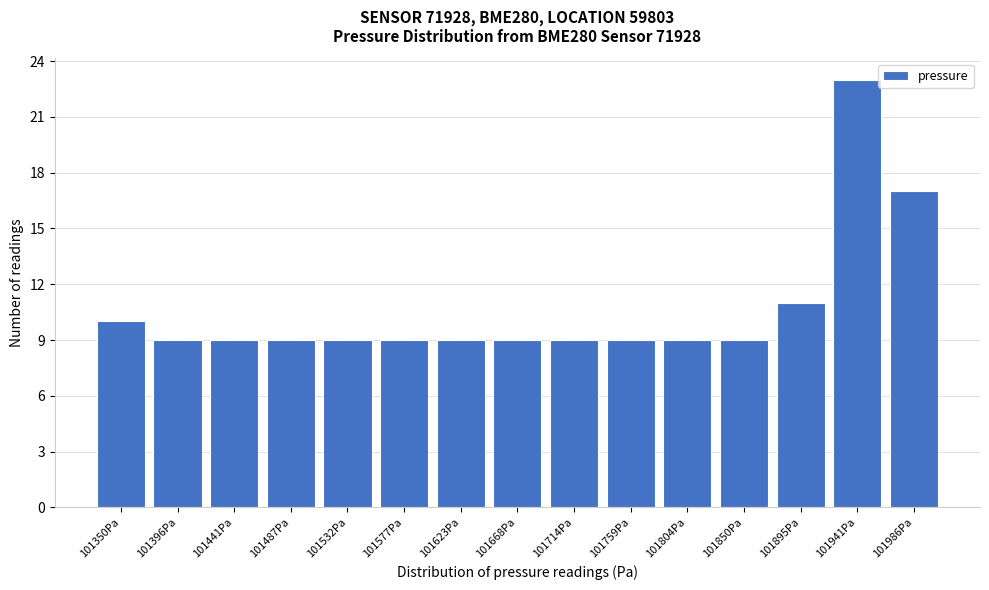

Reading left to right, list all the values displayed in this chart.

10	9	9	9	9	9	9	9	9	9	9	9	11	23	17